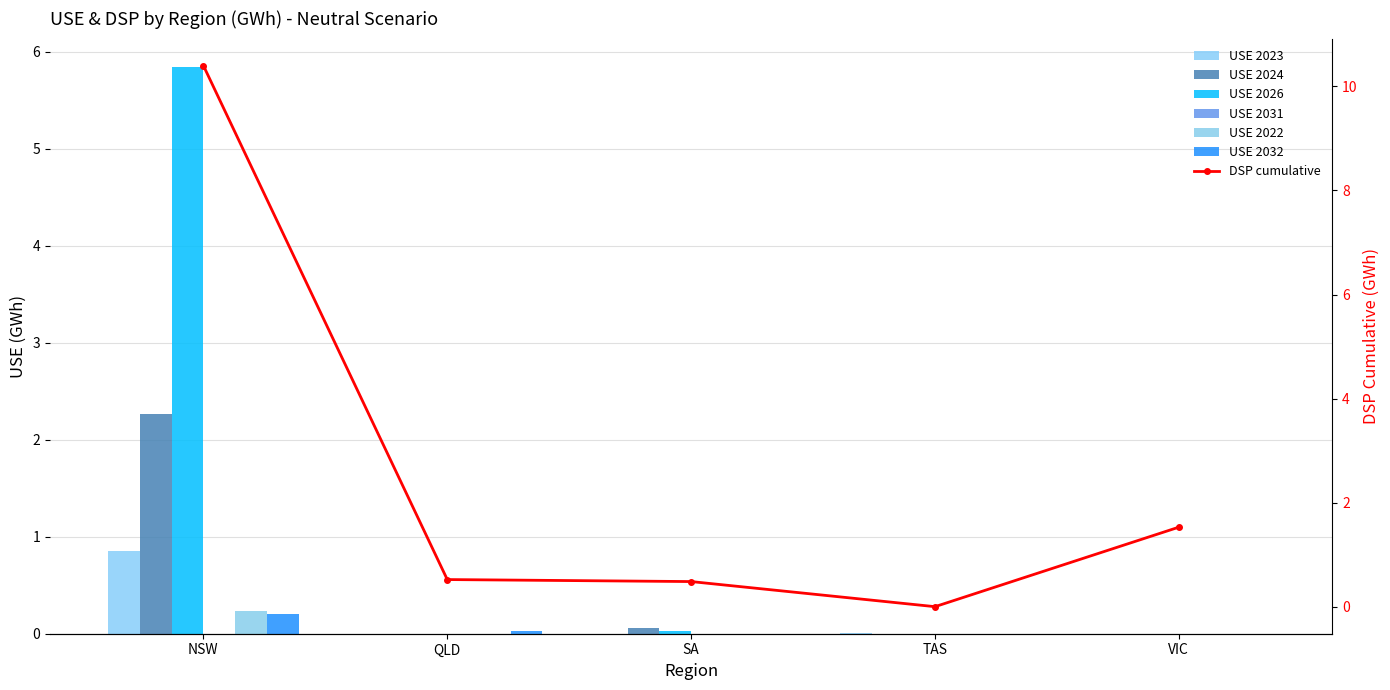

How many bars are there in total?

30